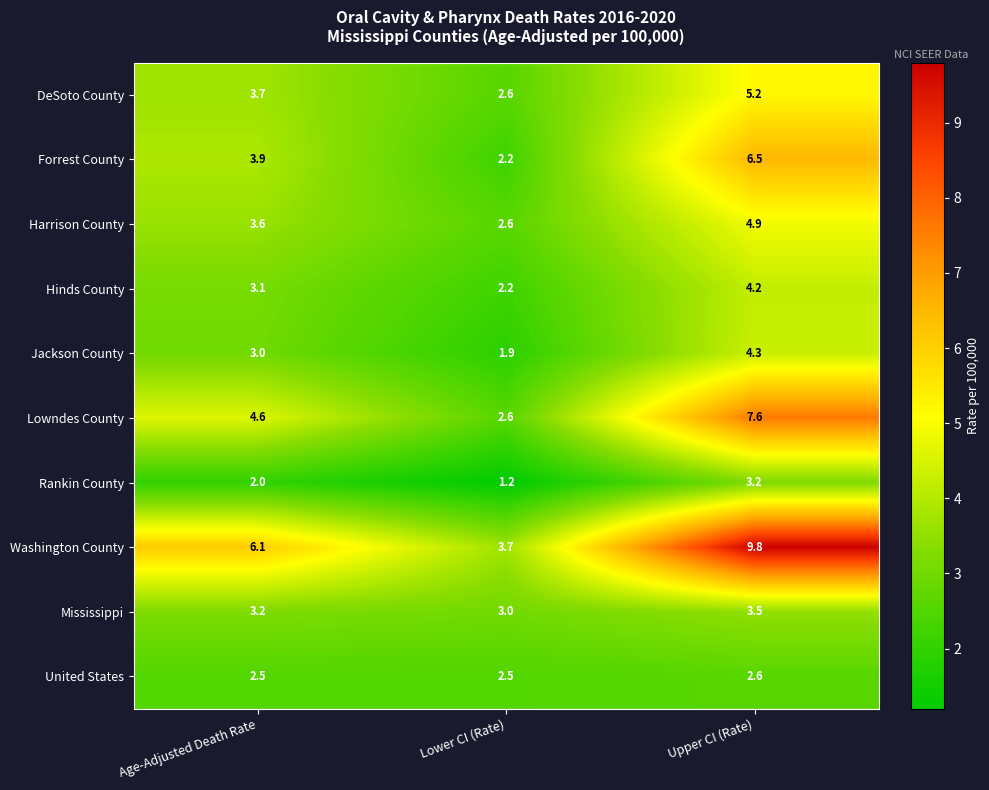

The Rankin County series shows 3.2 at Upper CI (Rate). True or false?

True